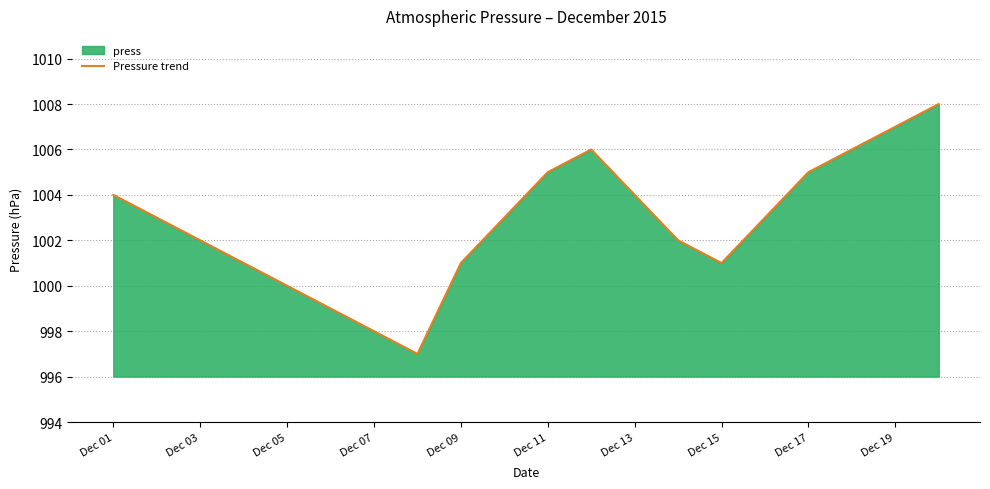

How many data points are less than 1003?

9